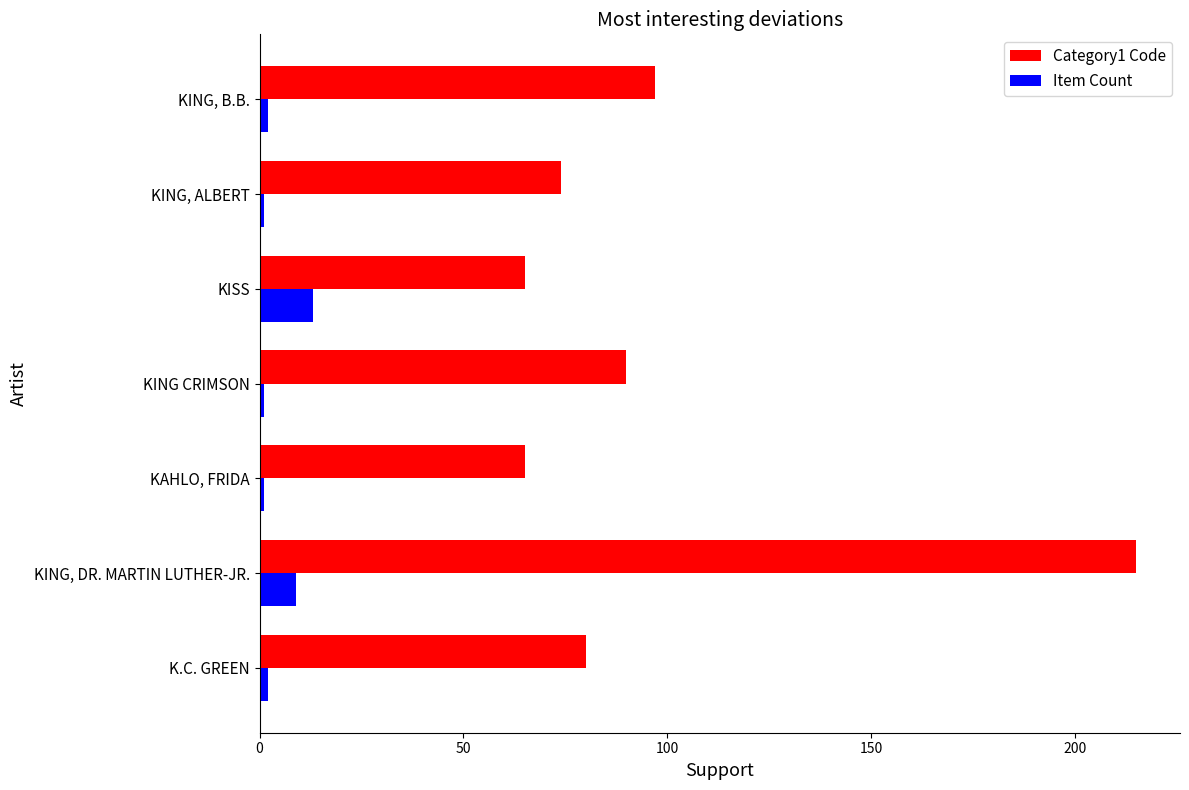

Count the number of data series in this chart.

2